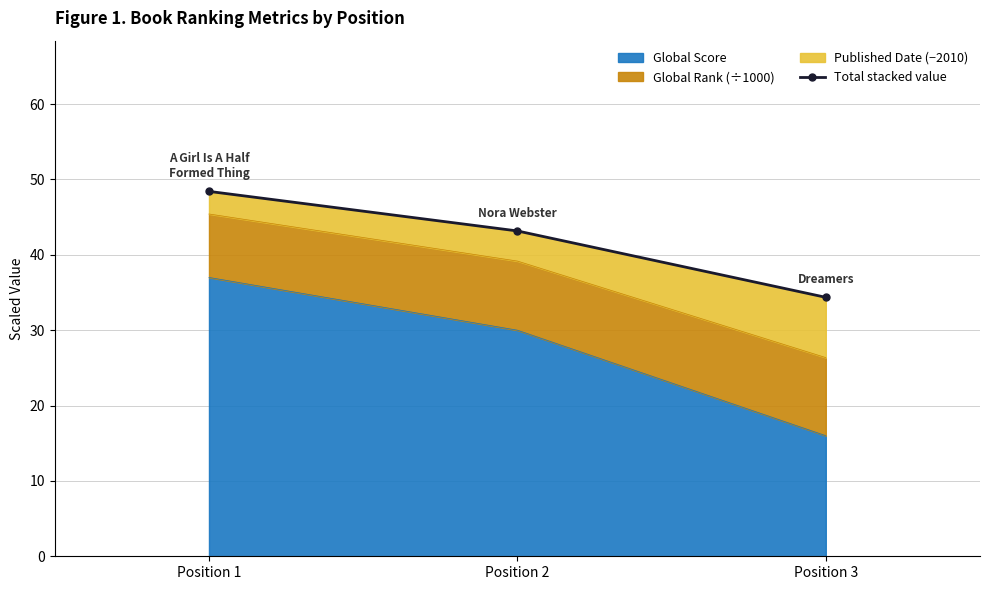

Where is the data nearest to the value 41?

Position 2